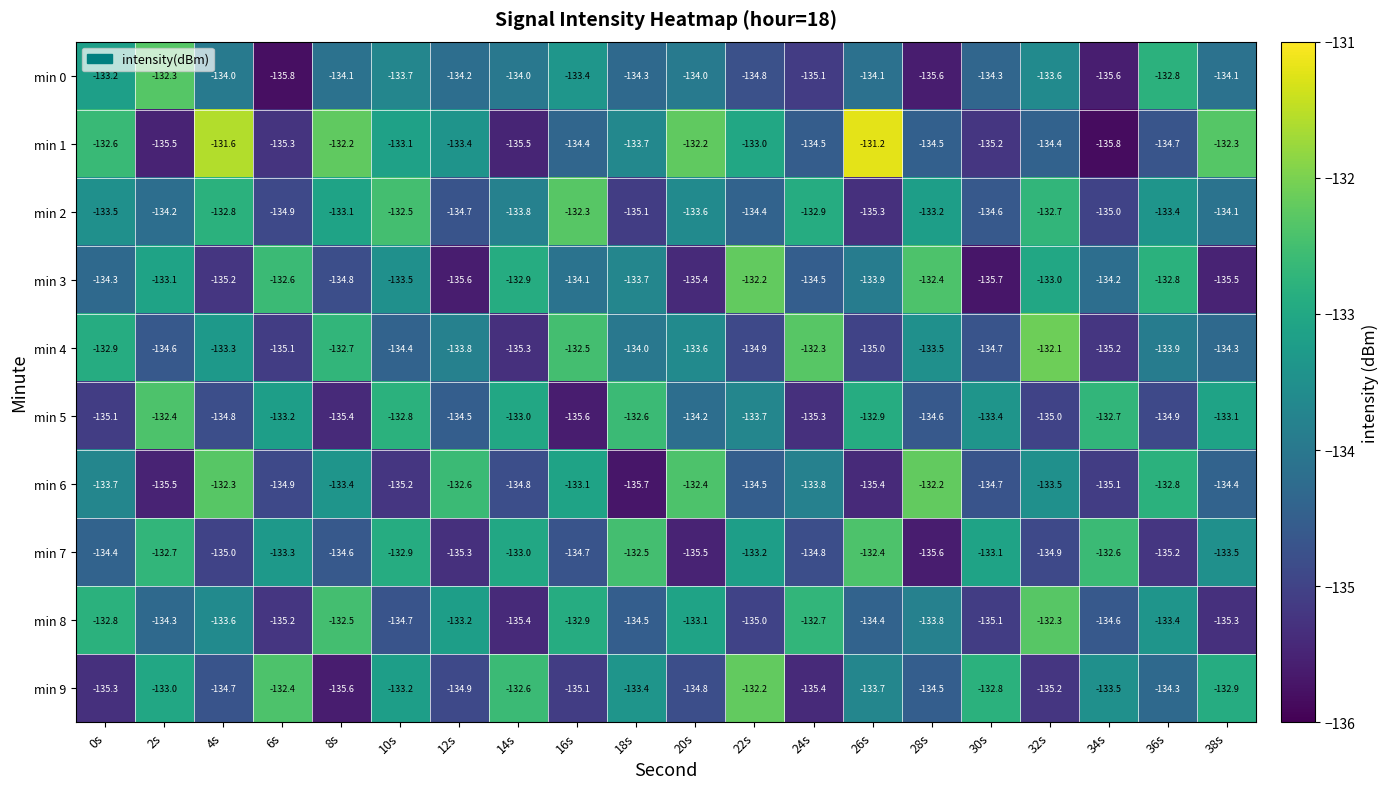

At which category is the sum across all series the highest?

10s